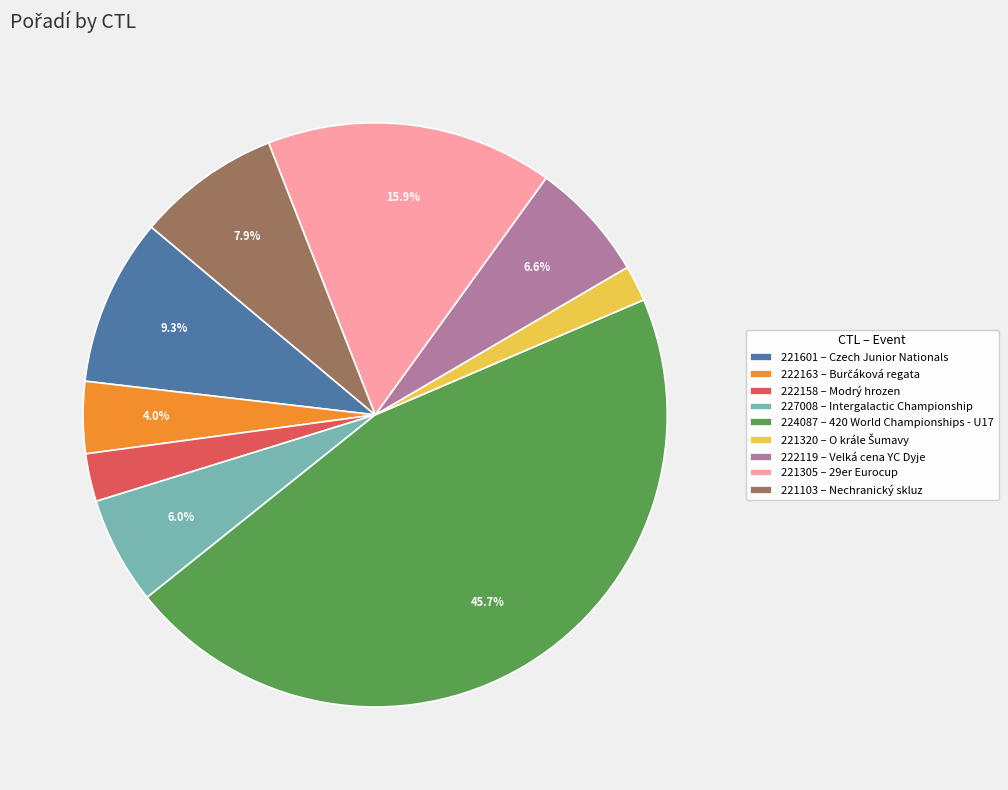

Which has a higher value, 222119 or 221601?

221601